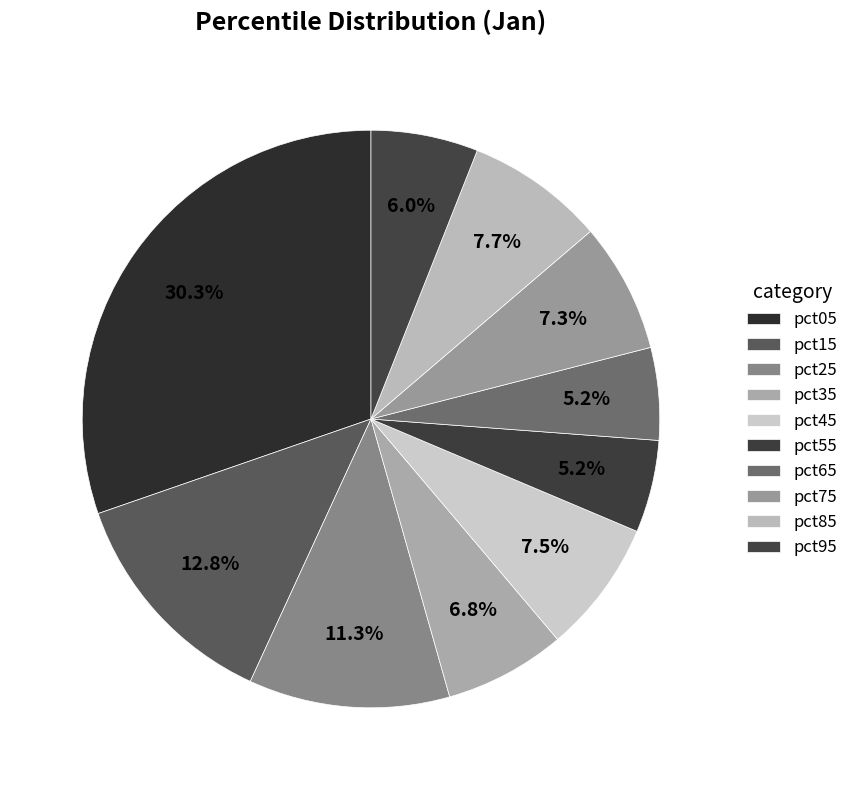

How much of the chart is everything except pct15?

87.2%